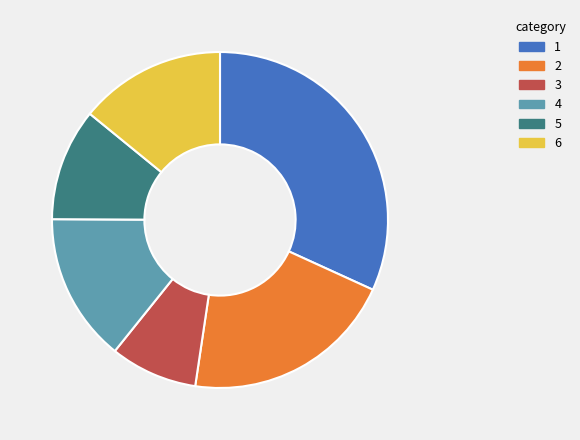

What is the ratio of the value at 6 to the value at 3?

1.7